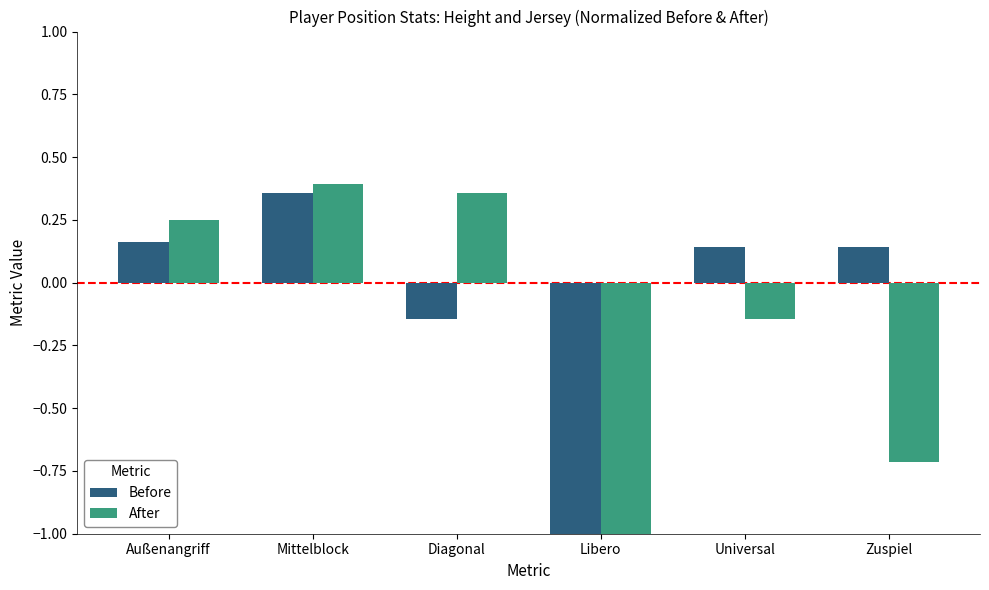

What is the difference between the maximum and minimum values in the After series?

1.4